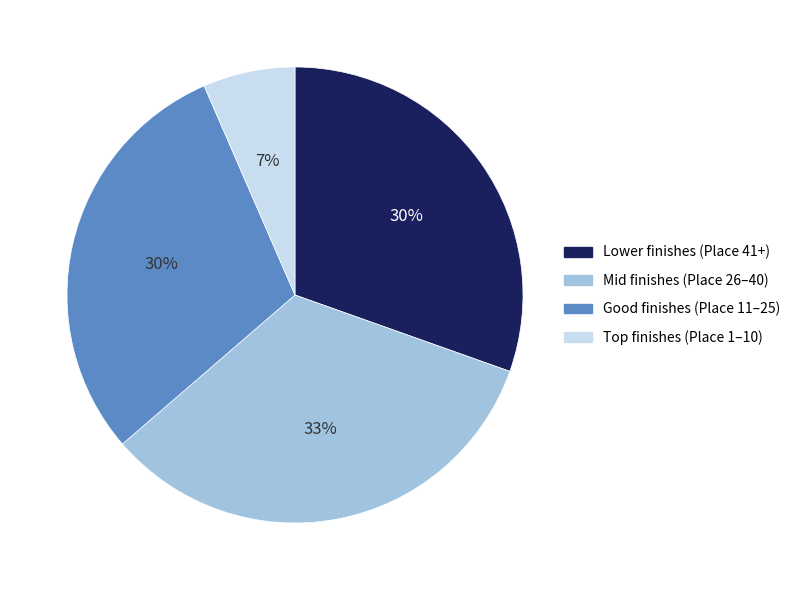

To the nearest percent, what is the average slice percentage?

25%